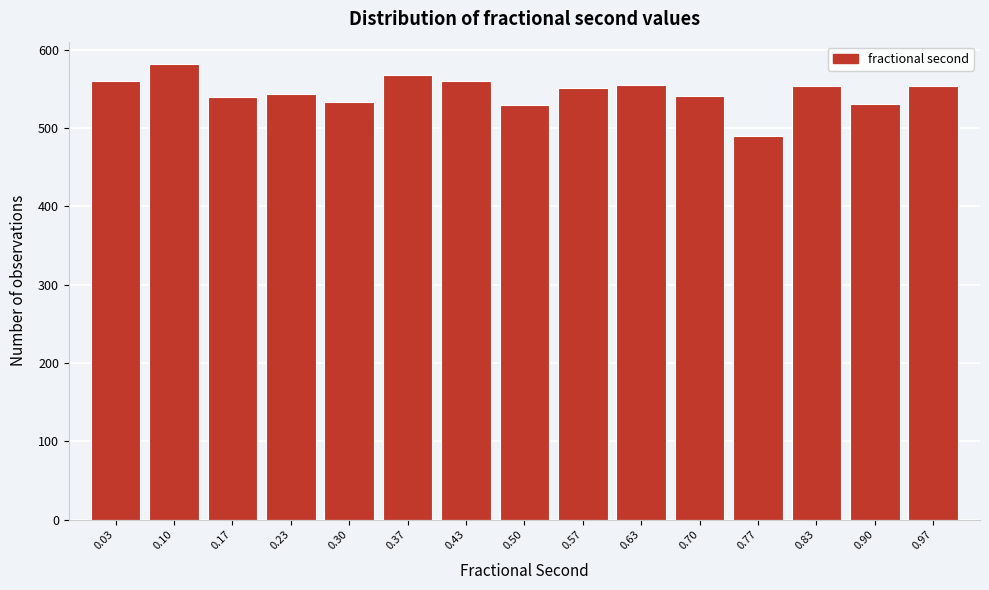

Reading left to right, transcribe this chart: for each bar, give the range it covers on the x-axis and its height. Neither the bar edges nor the heights are printed on the chart, so give them approximately, as read against the axes.

0.00 to 0.07: 560
0.07 to 0.13: 580
0.13 to 0.20: 540
0.20 to 0.27: 540
0.27 to 0.33: 530
0.33 to 0.40: 570
0.40 to 0.47: 560
0.47 to 0.53: 530
0.53 to 0.60: 550
0.60 to 0.67: 560
0.67 to 0.73: 540
0.73 to 0.80: 490
0.80 to 0.87: 550
0.87 to 0.93: 530
0.93 to 1.00: 550